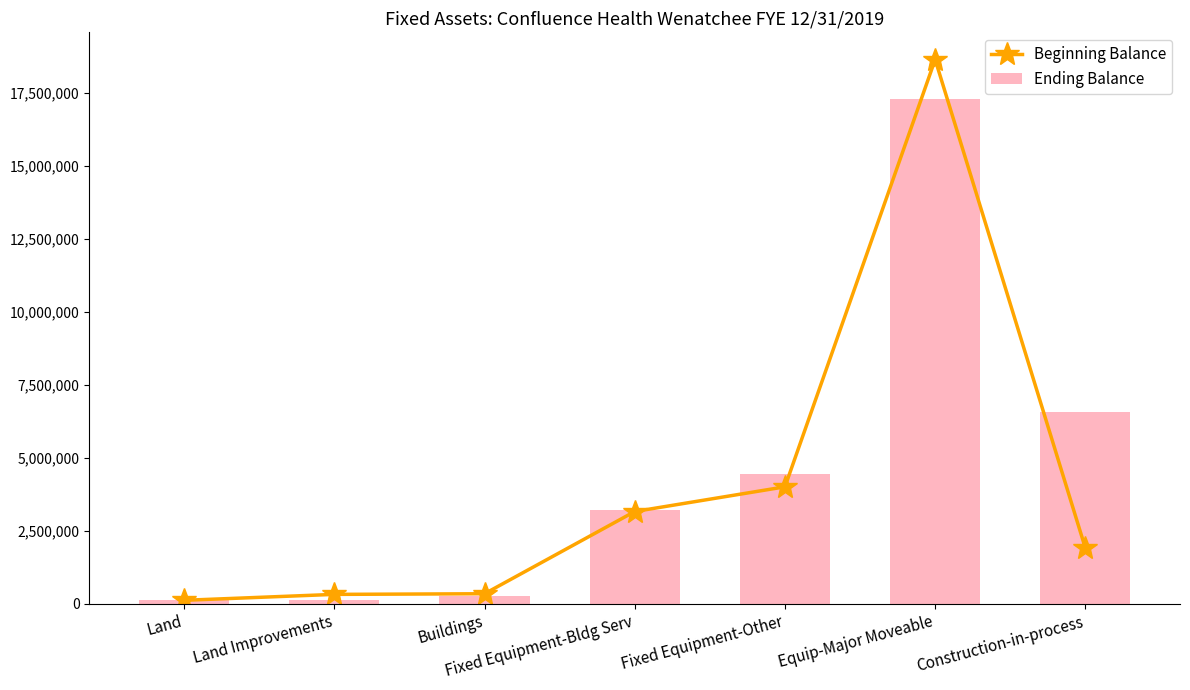

Which label corresponds to the smallest value in the chart?

Land